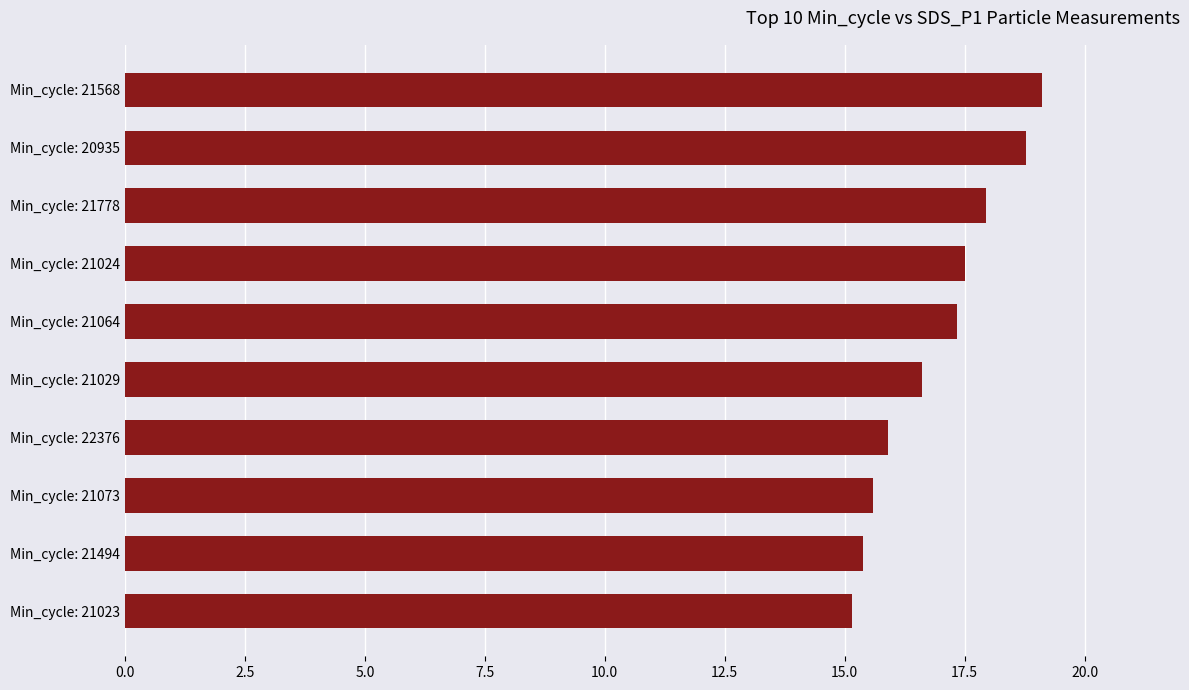

What is the sum of all values?

169.3